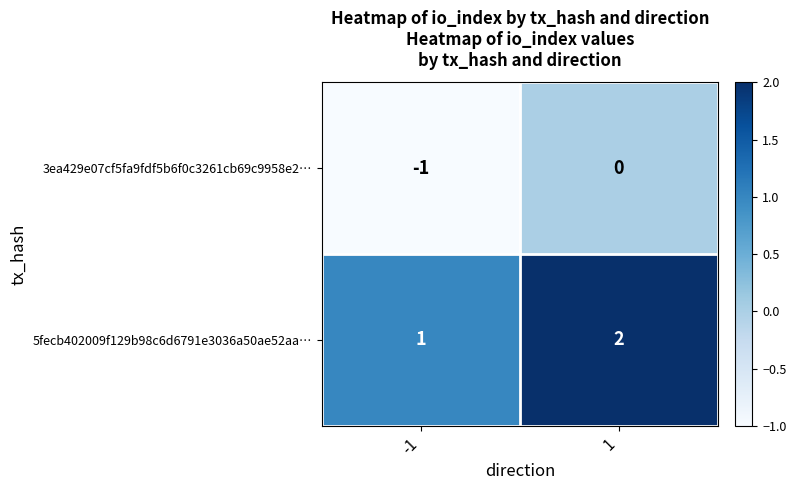

What is the sum of all 5fecb402009f129b98c6d6791e3036a50ae52aa… values?

3